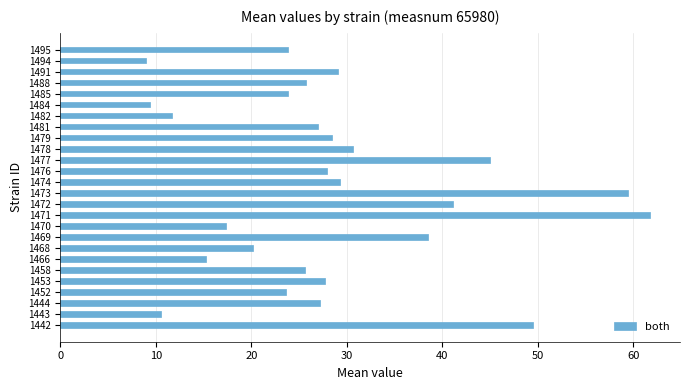

What is the sum of all values?

738.6